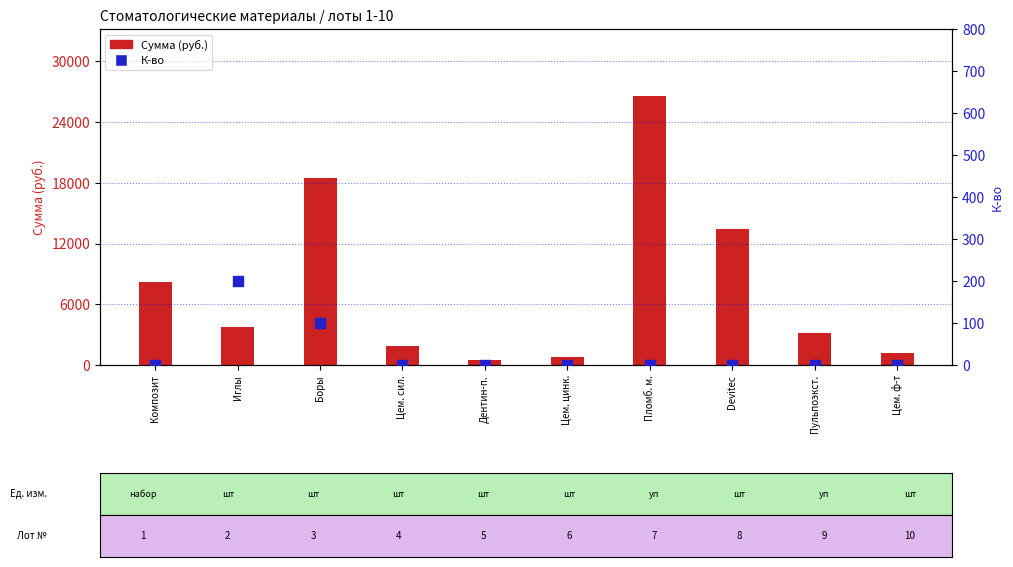

At which category is the sum across all series the highest?

Пломб. м.